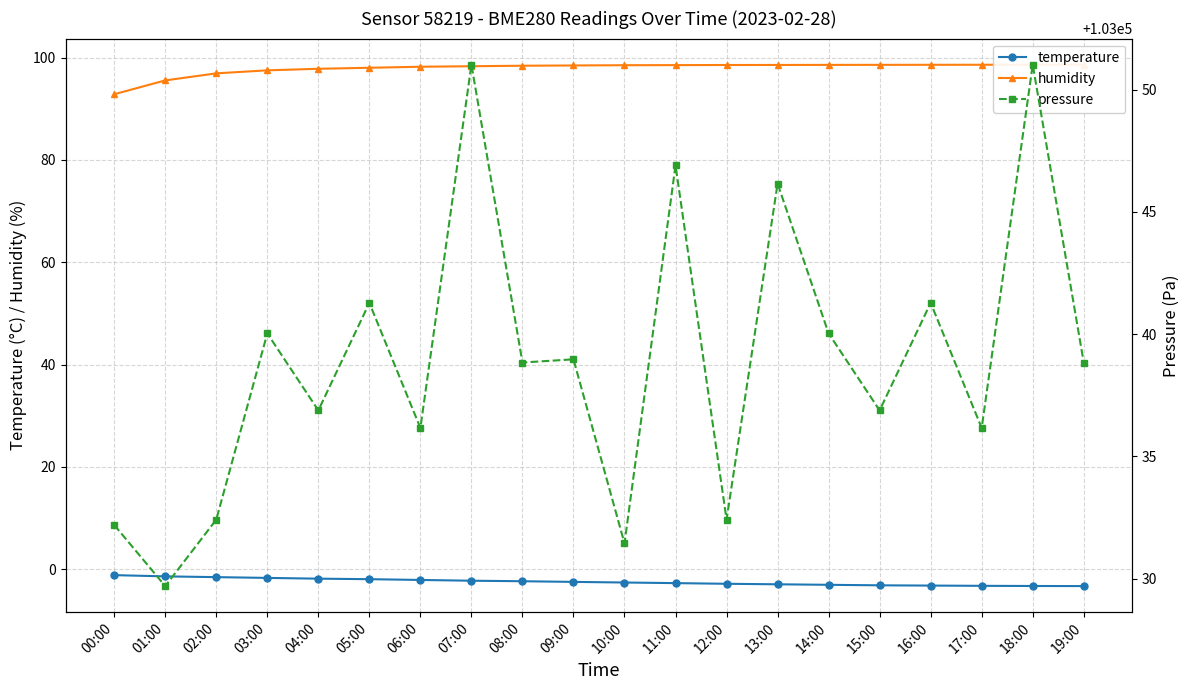

What value does the temperature series have at 17:00?

-3.2